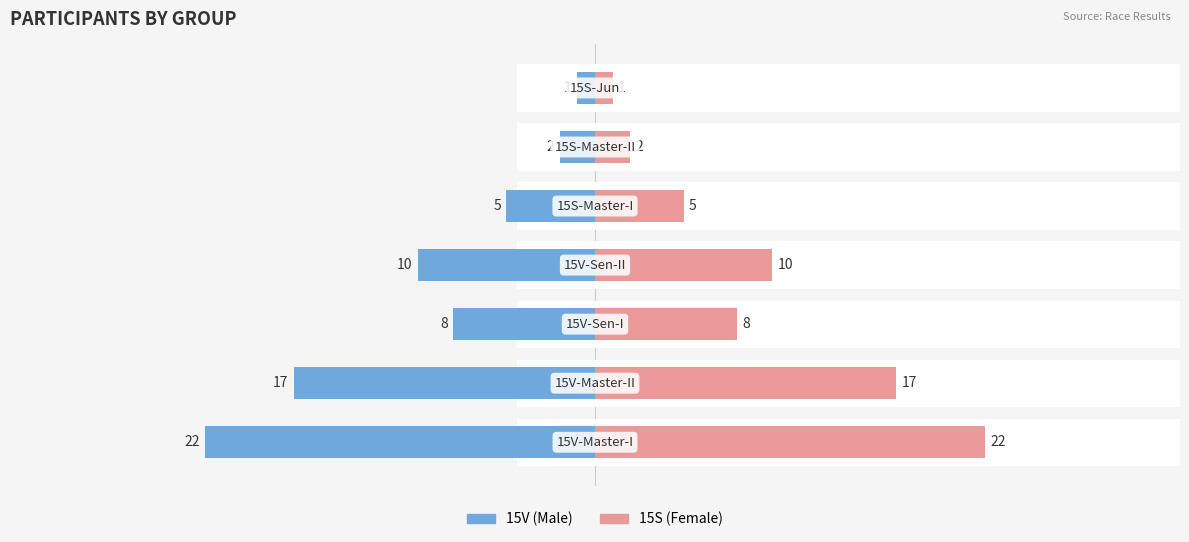

List the series in order of their overall mean, highest first.

15S (Female), 15V (Male)